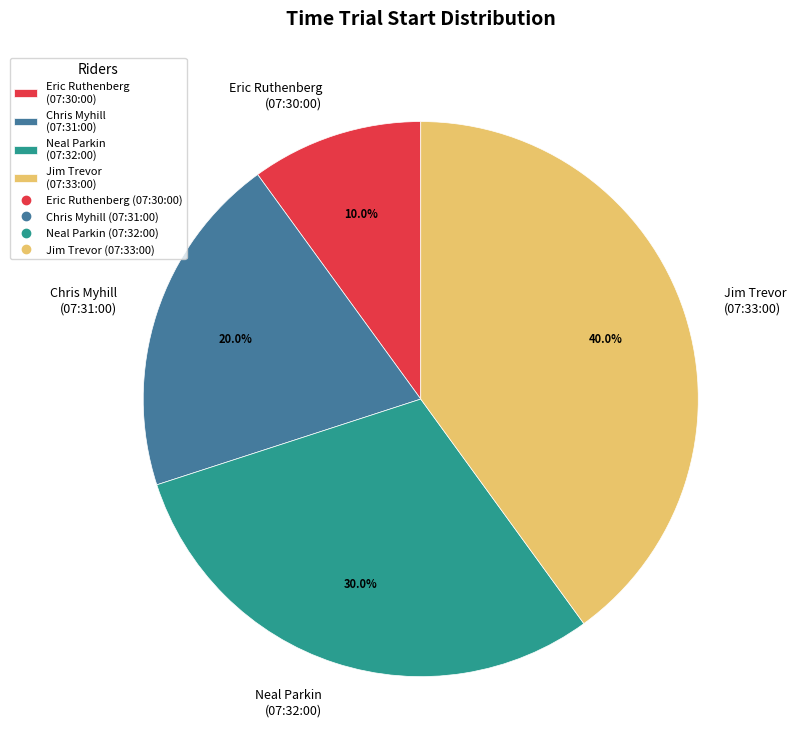

Is there any slice that represents more than half of the pie?

No